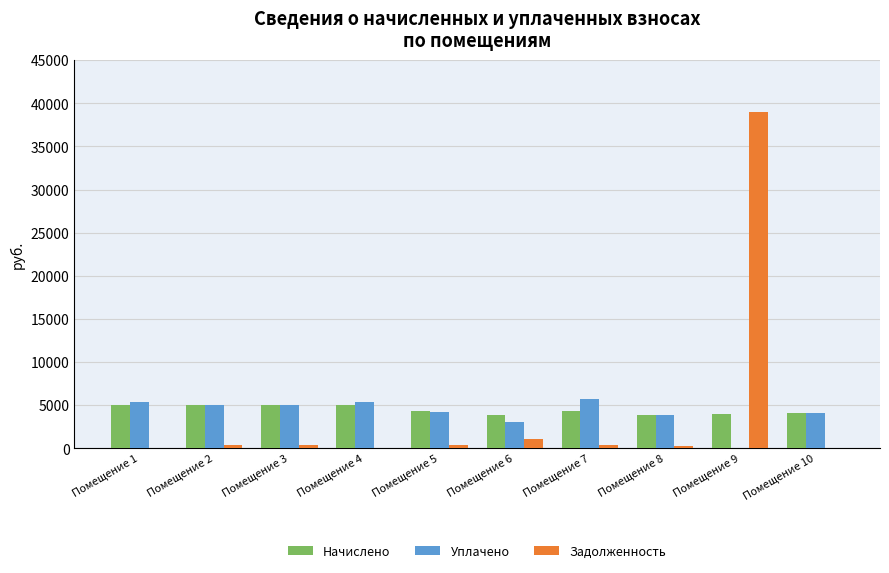

What is the approximate value of Задолженность at Помещение 8?

326.4